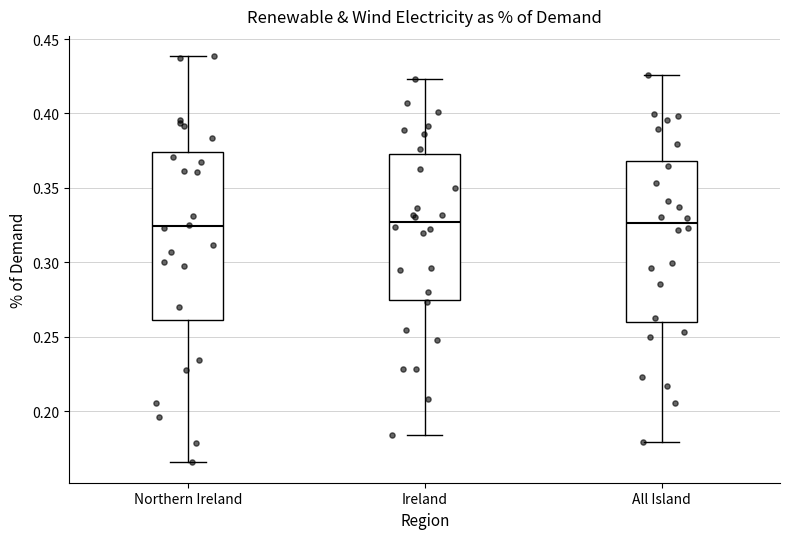

Reading left to right, transcribe this box plot: for each box, give where its median line is, the range the box spans, and where its two whiskers end, as read against the y-axis. The values are not printed on the chart, so give them approximately, as read against the axis.

Northern Ireland: median 0.325, box 0.260 to 0.375, whiskers 0.165 to 0.440
Ireland: median 0.325, box 0.275 to 0.375, whiskers 0.185 to 0.425
All Island: median 0.325, box 0.260 to 0.370, whiskers 0.180 to 0.425